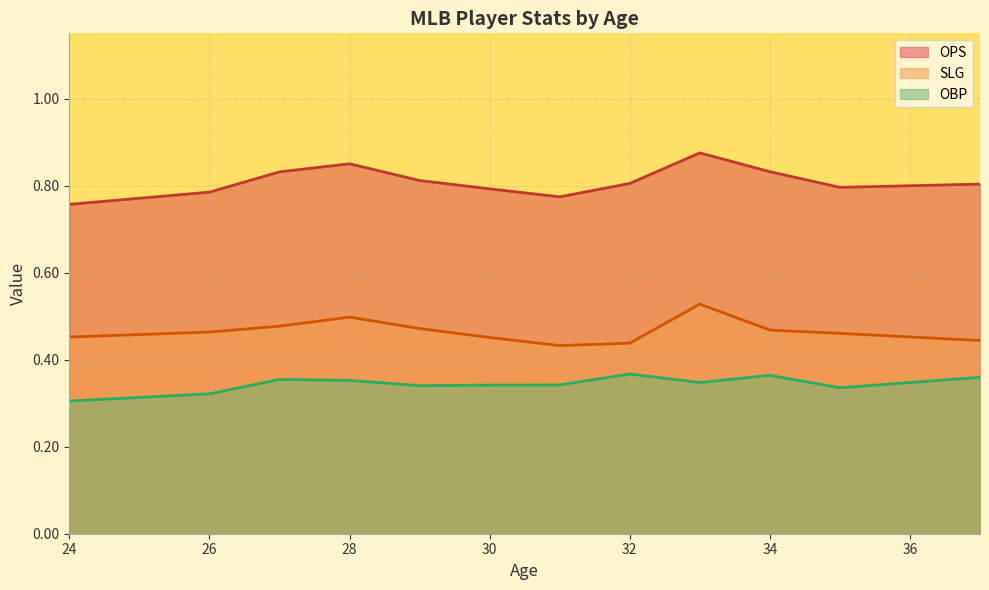

List the series in order of their overall mean, highest first.

OPS, SLG, OBP